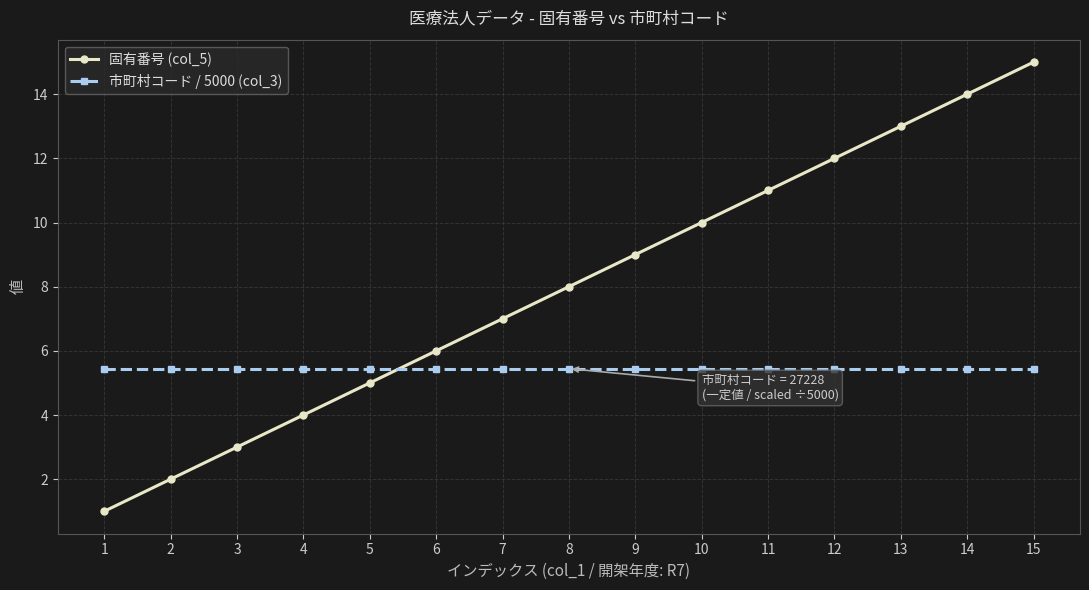

Rank the series by their average value, from highest to lowest.

固有番号 (col_5), 市町村コード / 5000 (col_3)